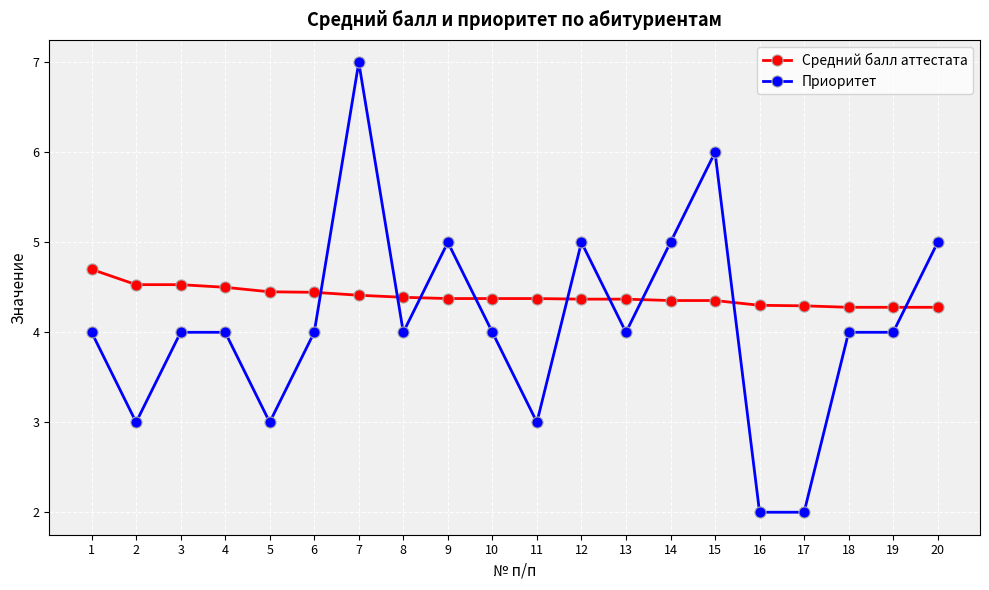

Which series has the widest spread of values?

Приоритет